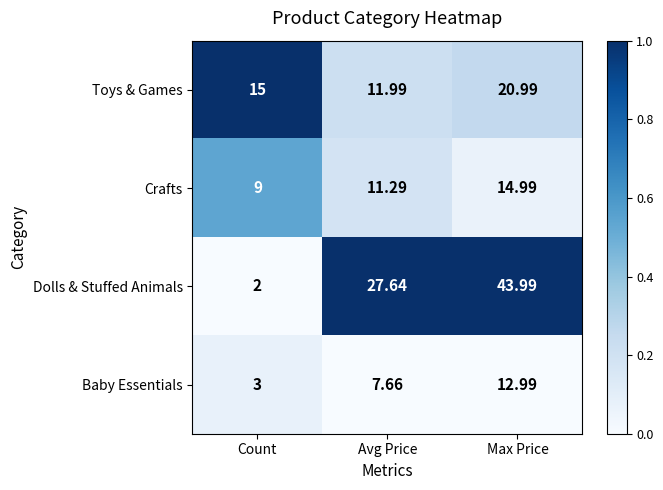

At which label does Dolls & Stuffed Animals reach its peak?

Max Price